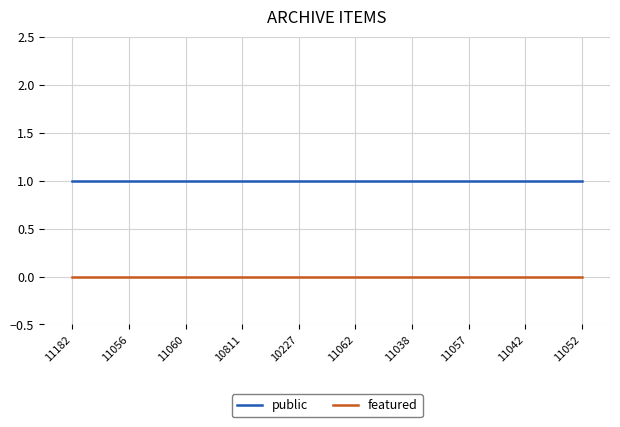

What is the minimum value for public?

1